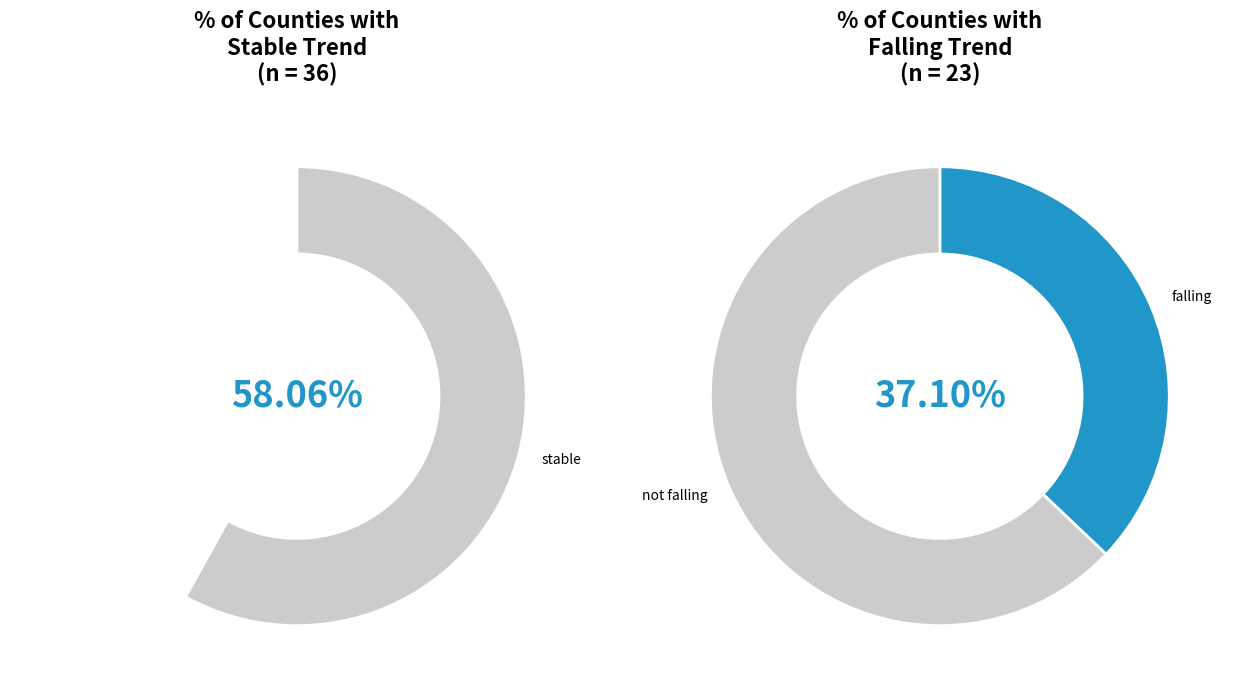

Count the number of slices in the pie.

3